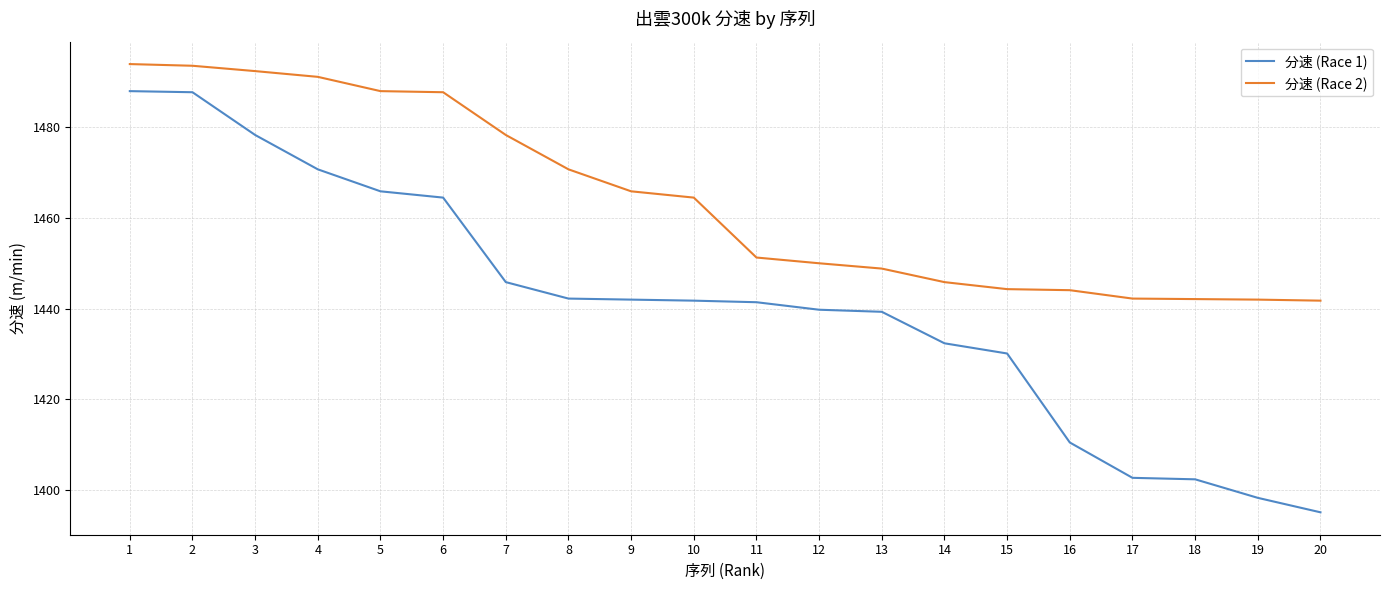

True or false: 分速 (Race 1) and 分速 (Race 2) cross at least once.

False